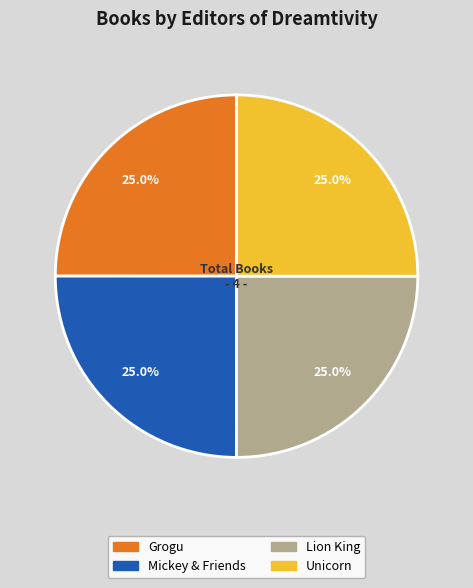

Is there a majority slice in this chart?

No